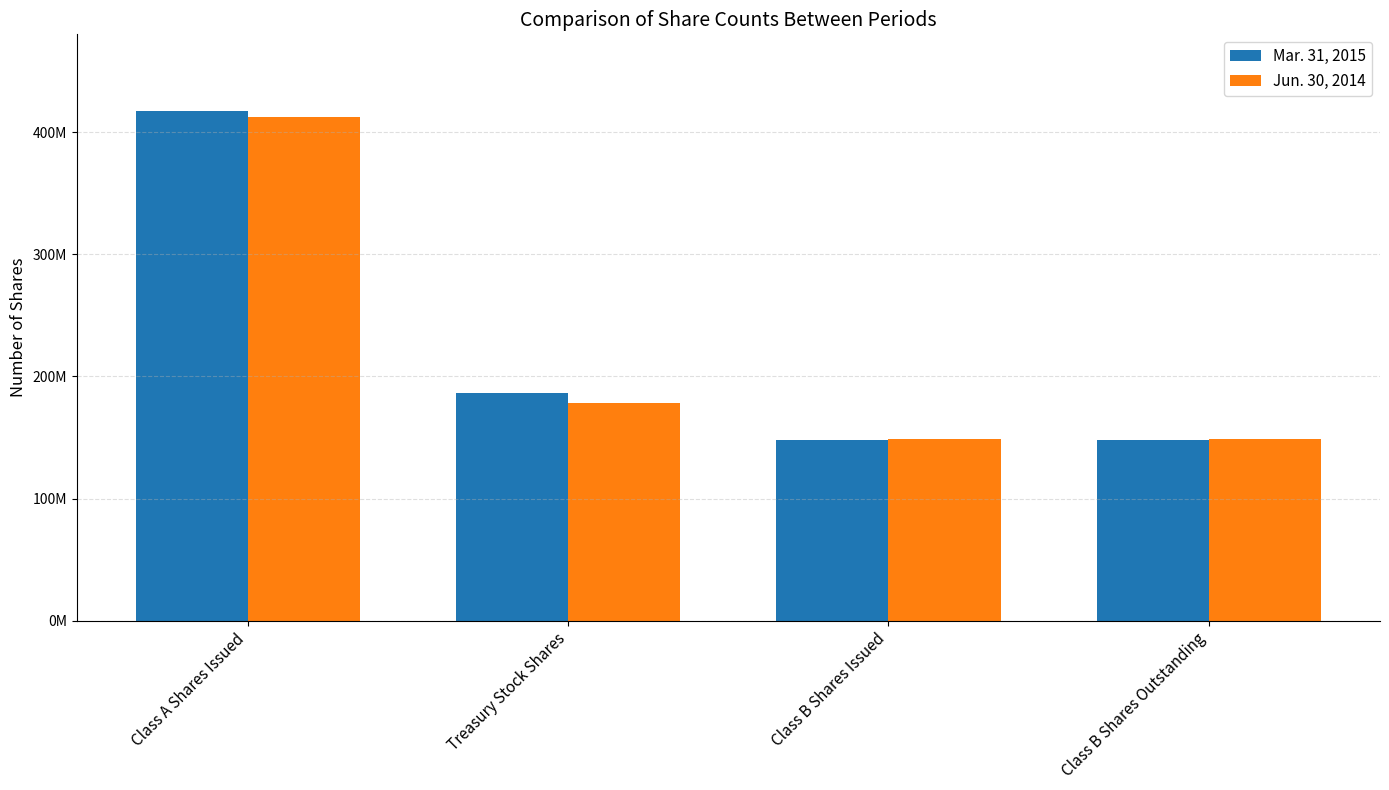

Which series has the largest total across all categories?

Mar. 31, 2015